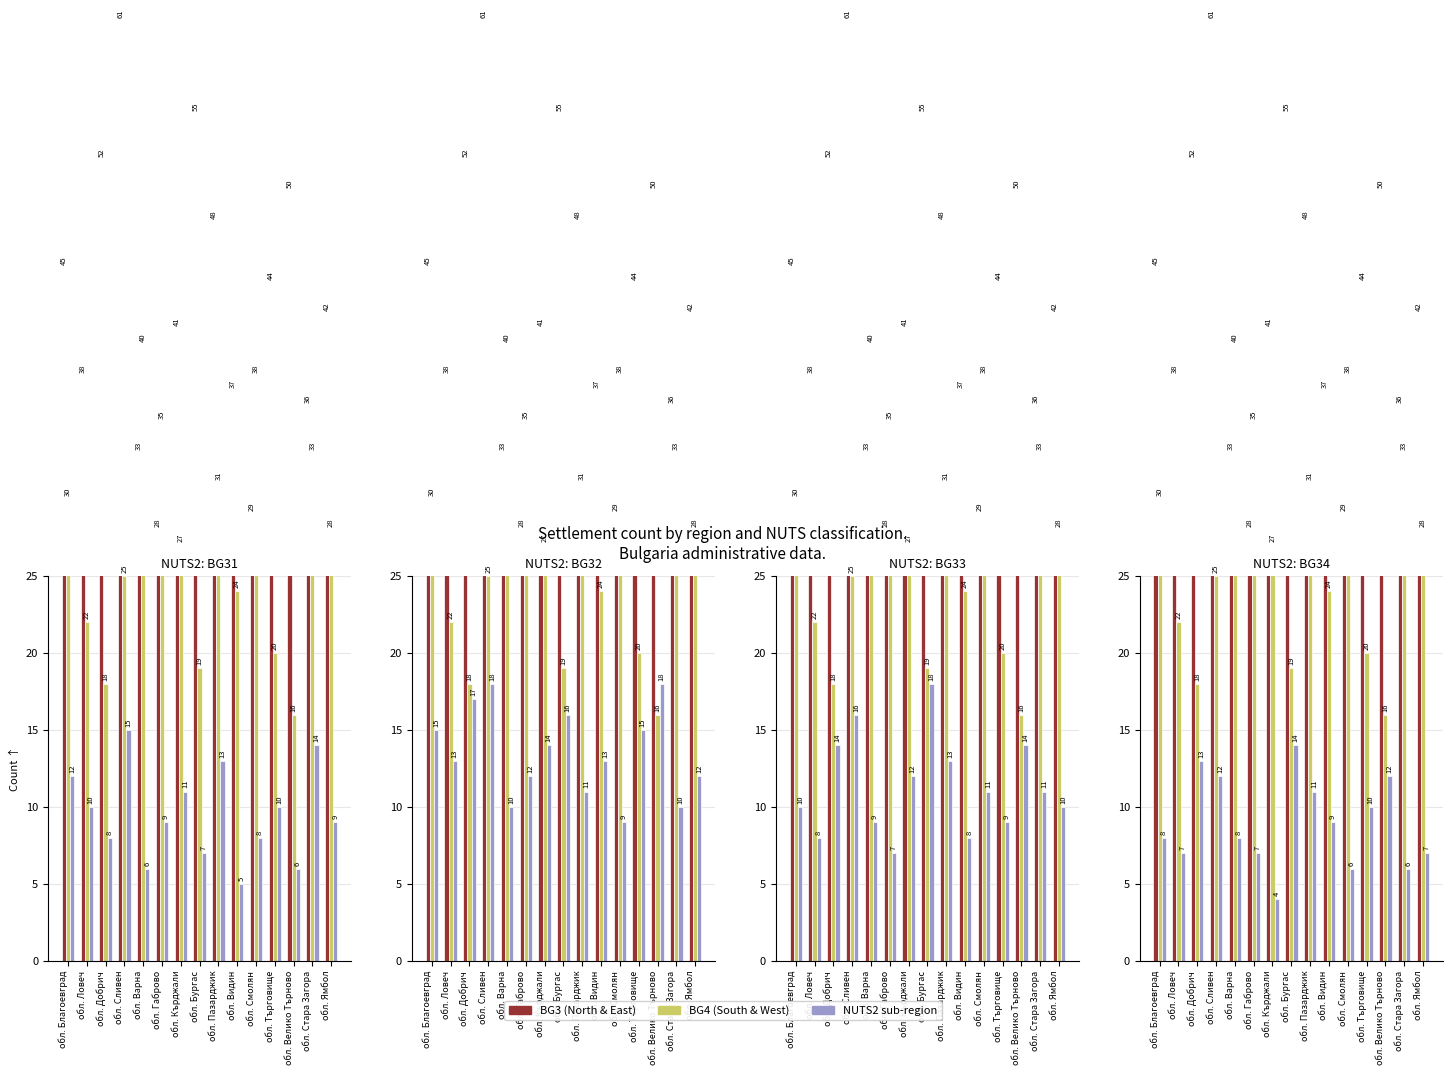

Read the BG34 value at обл. Стара Загора, to the nearest 10.

10